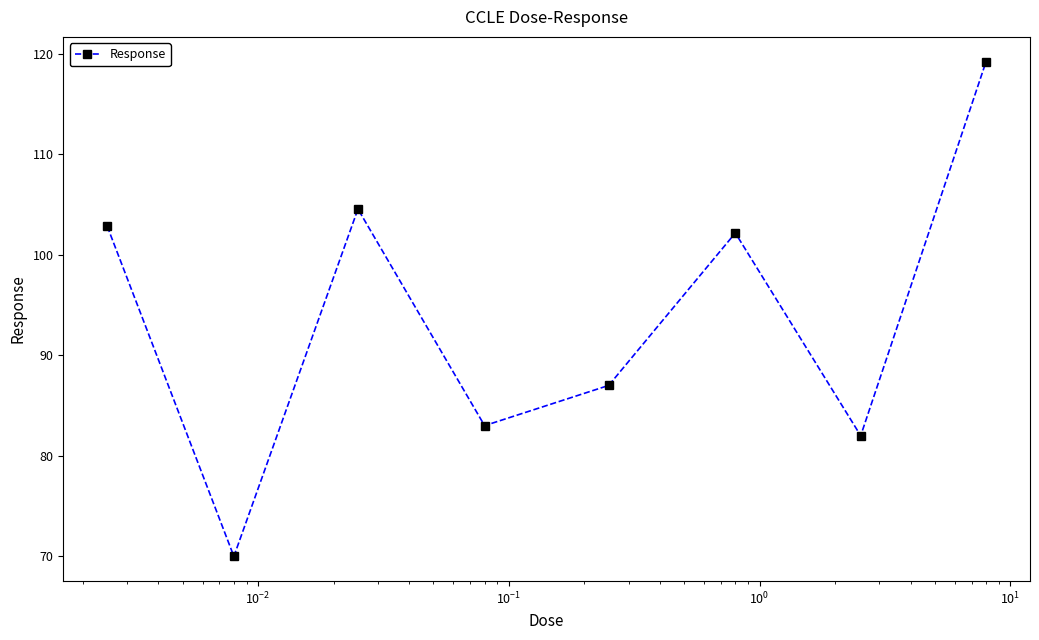

Count the number of values greater than 102.

4